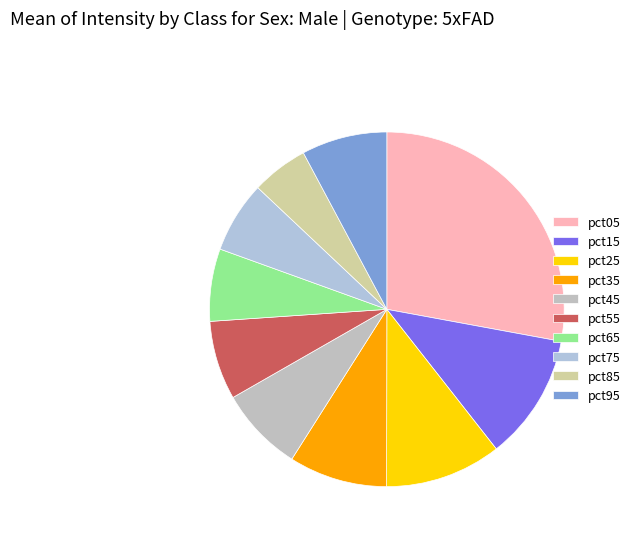

Is there any slice that represents more than half of the pie?

No